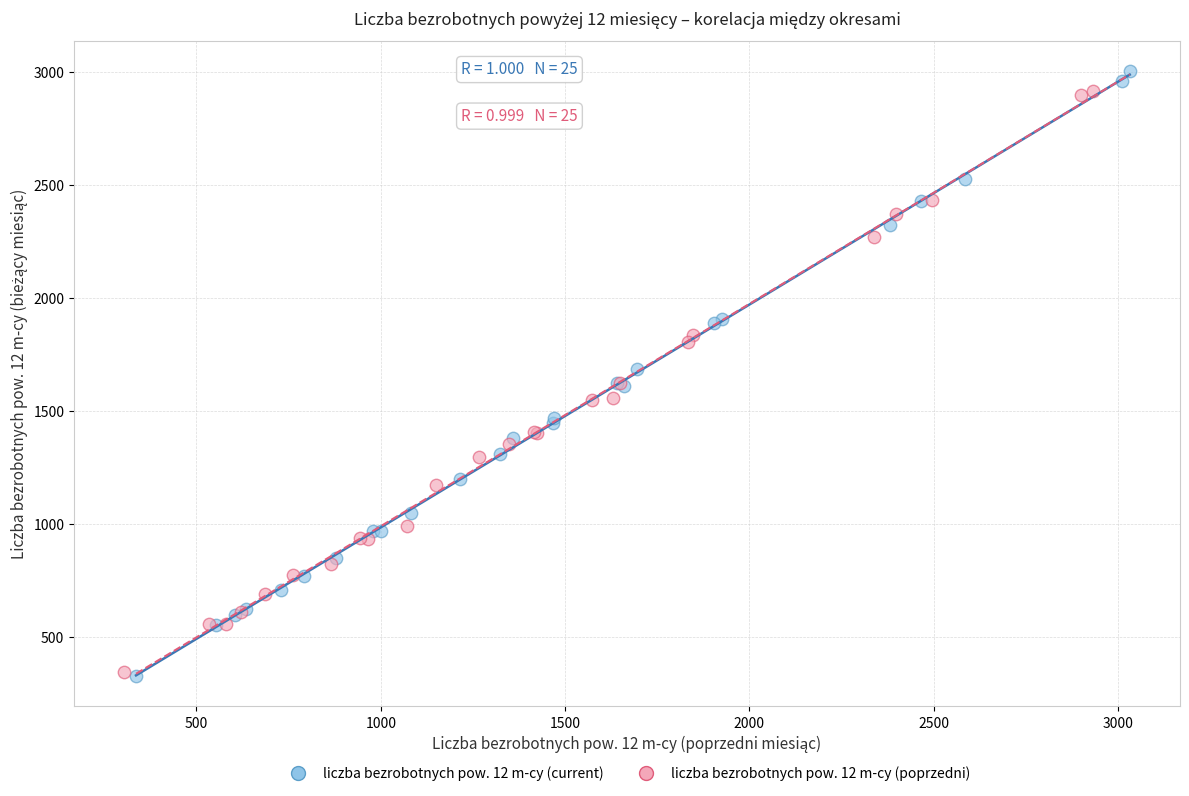

Which series has the widest spread of Y values?

liczba bezrobotnych pow. 12 m-cy (current)